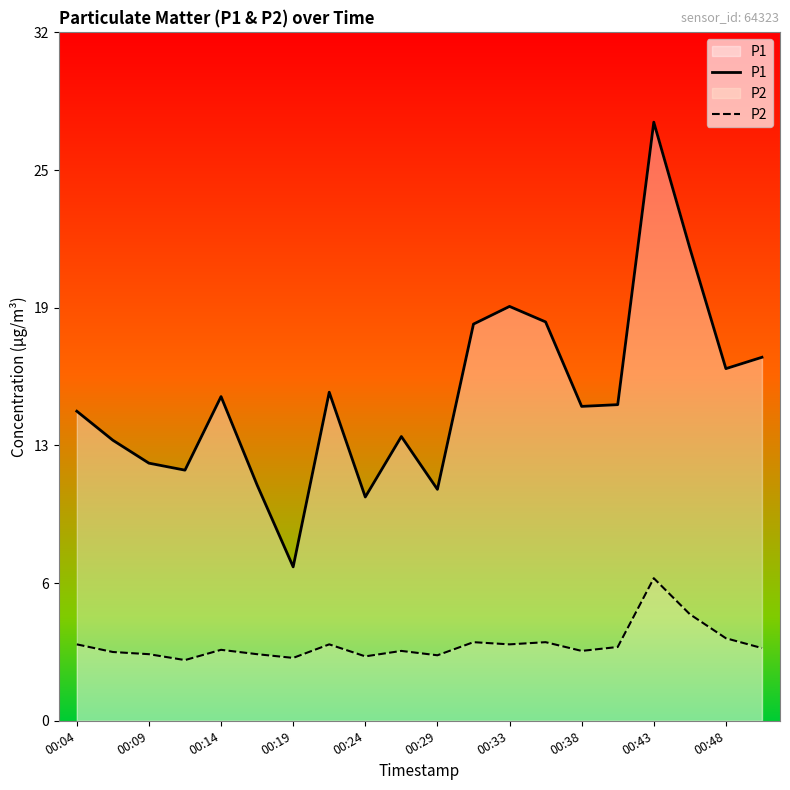

Does the chart display data point markers on the line(s)?

No